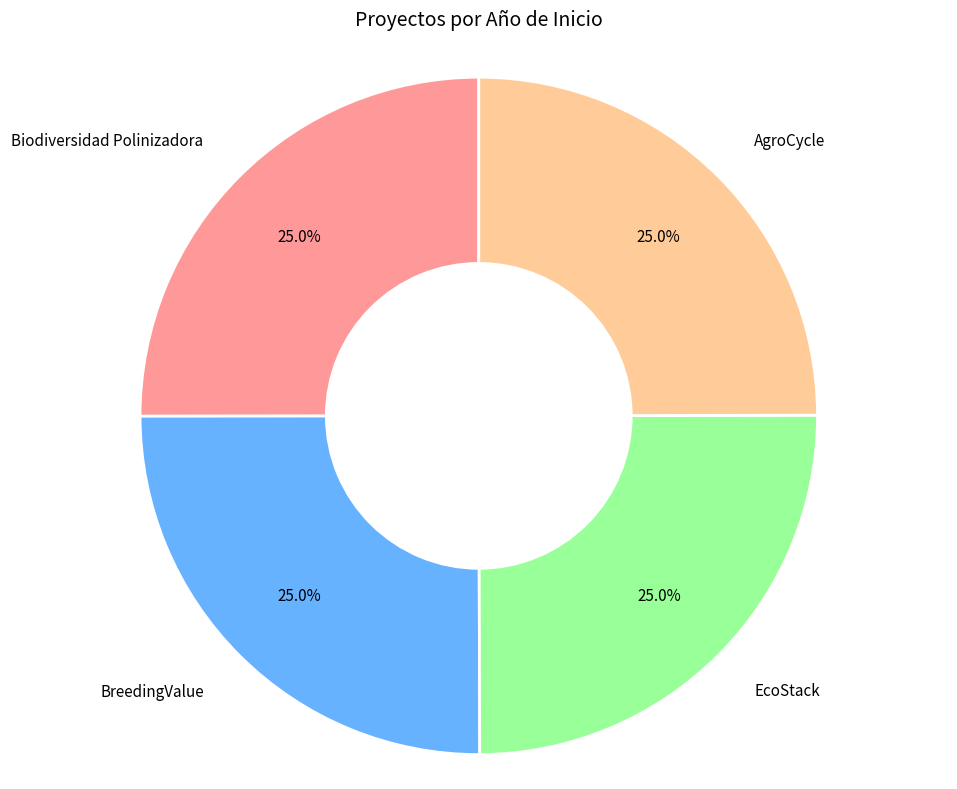

Does any single category account for the majority?

No